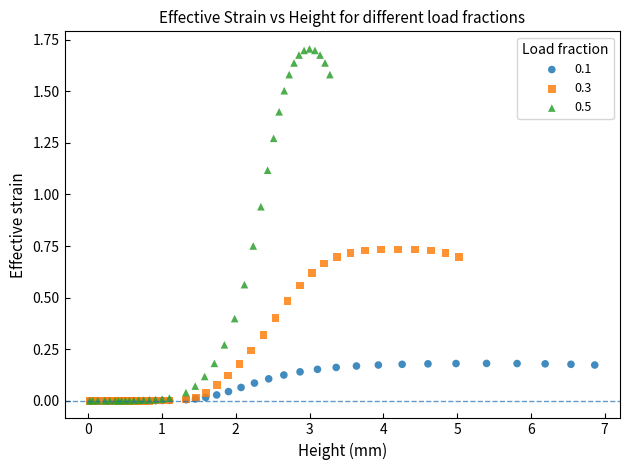

Which series reaches the maximum Y coordinate?

0.5